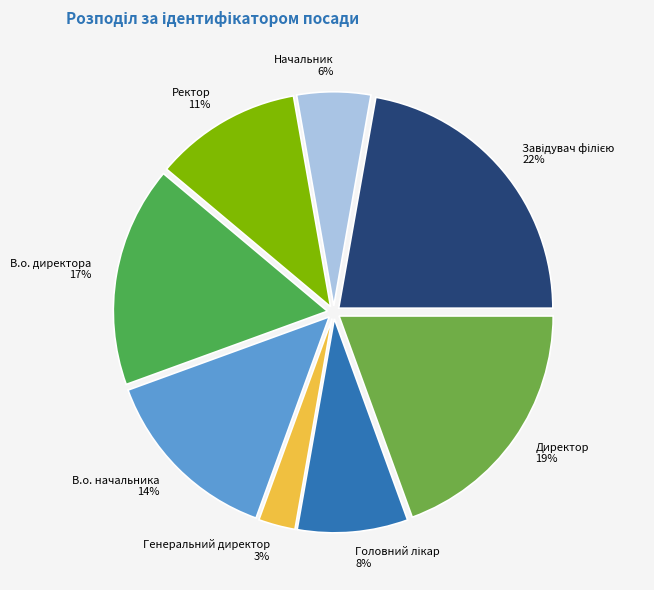

Which has a higher value, Генеральний директор or Ректор?

Ректор